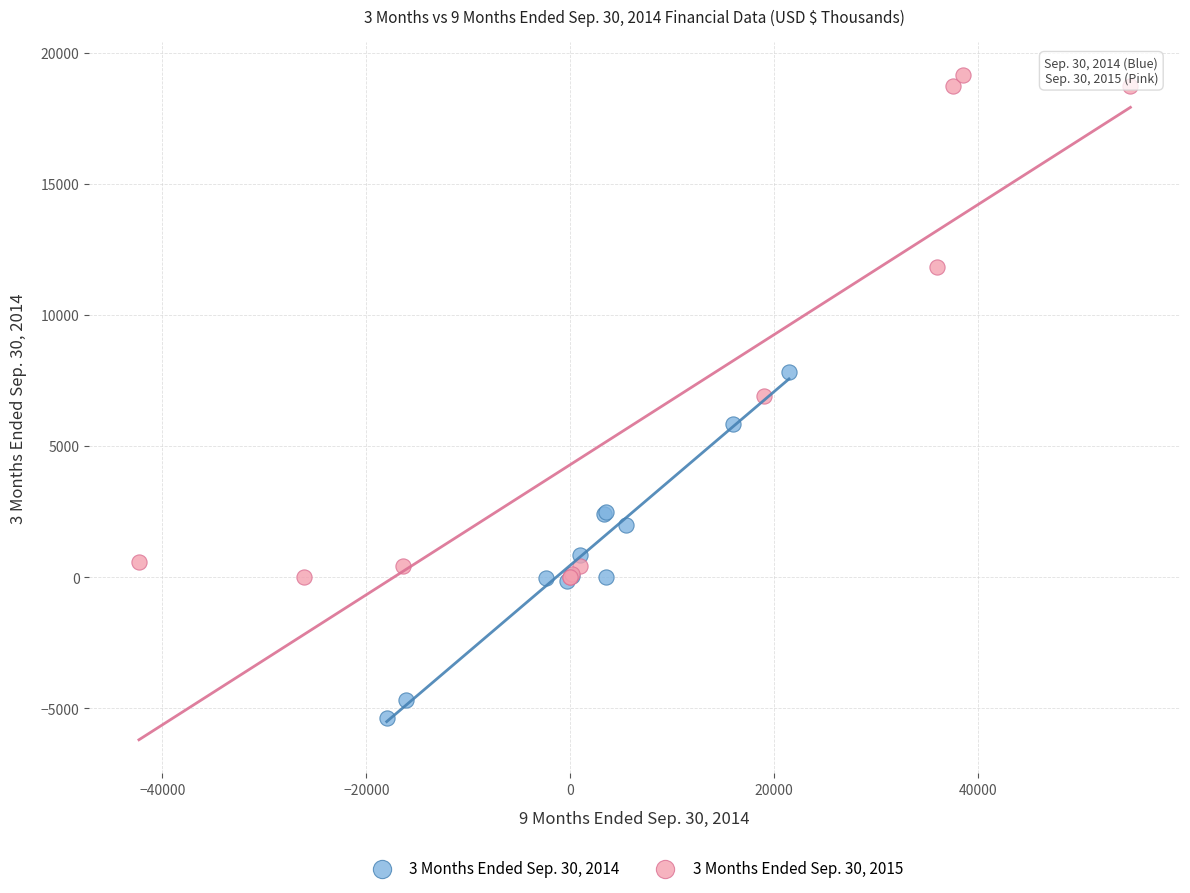

Which series contains the highest Y value?

3 Months Ended Sep. 30, 2015